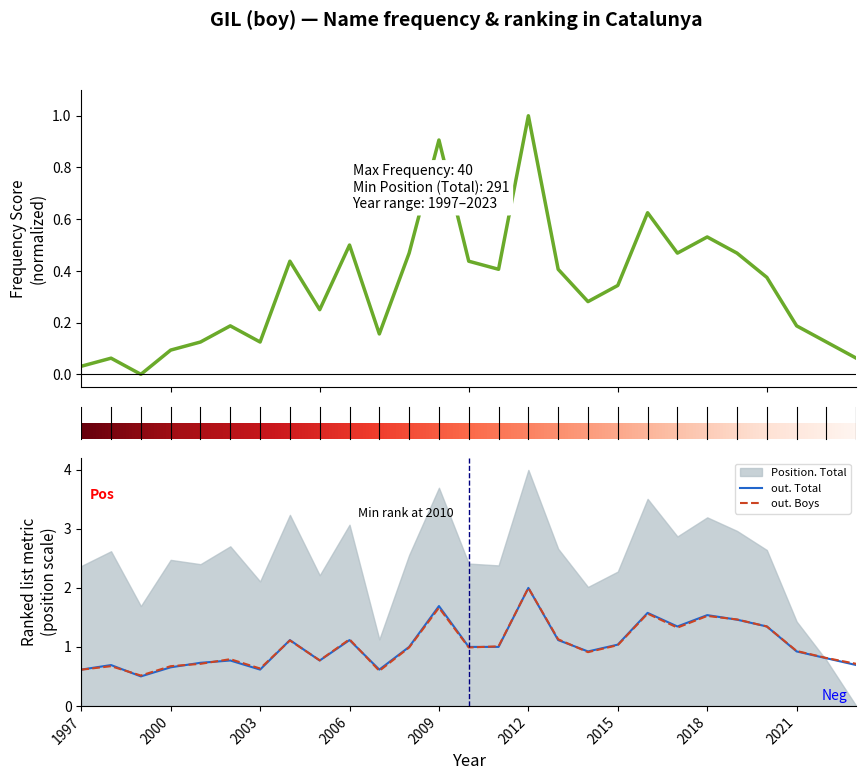

How many times do out. Total and out. Boys cross each other?

9